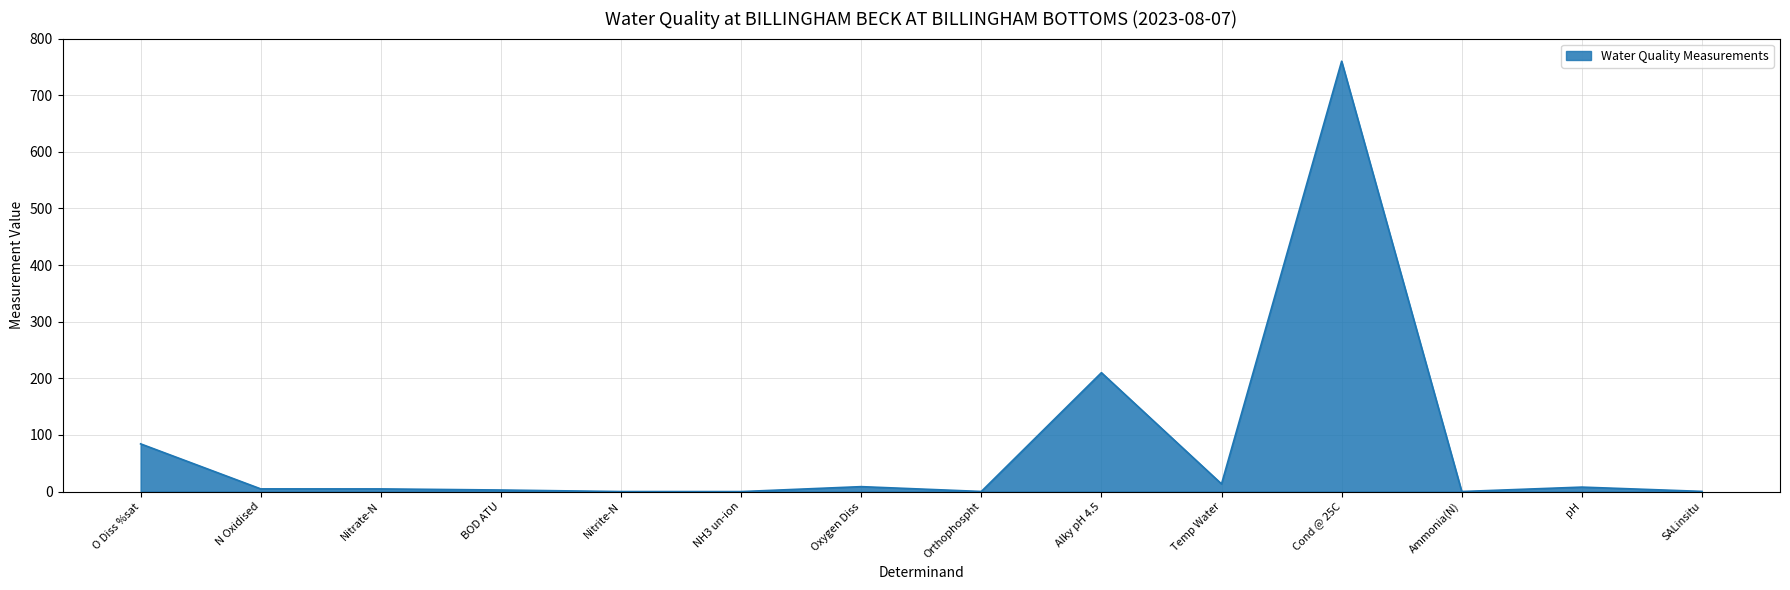

What position from the right is Orthophospht?

7